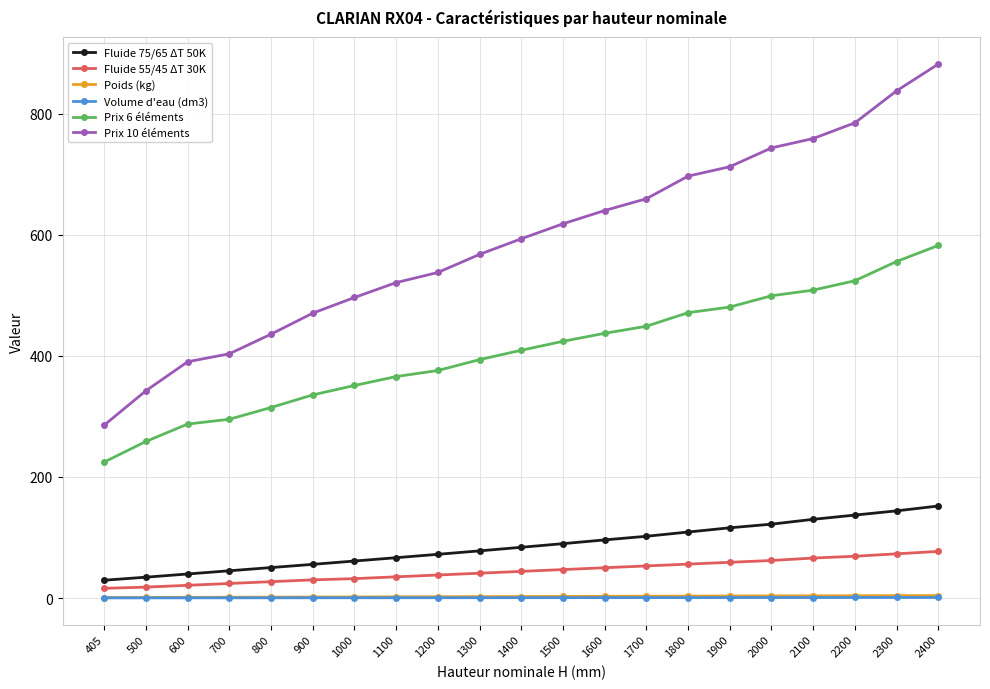

Is this an area chart (filled region under the line)?

No